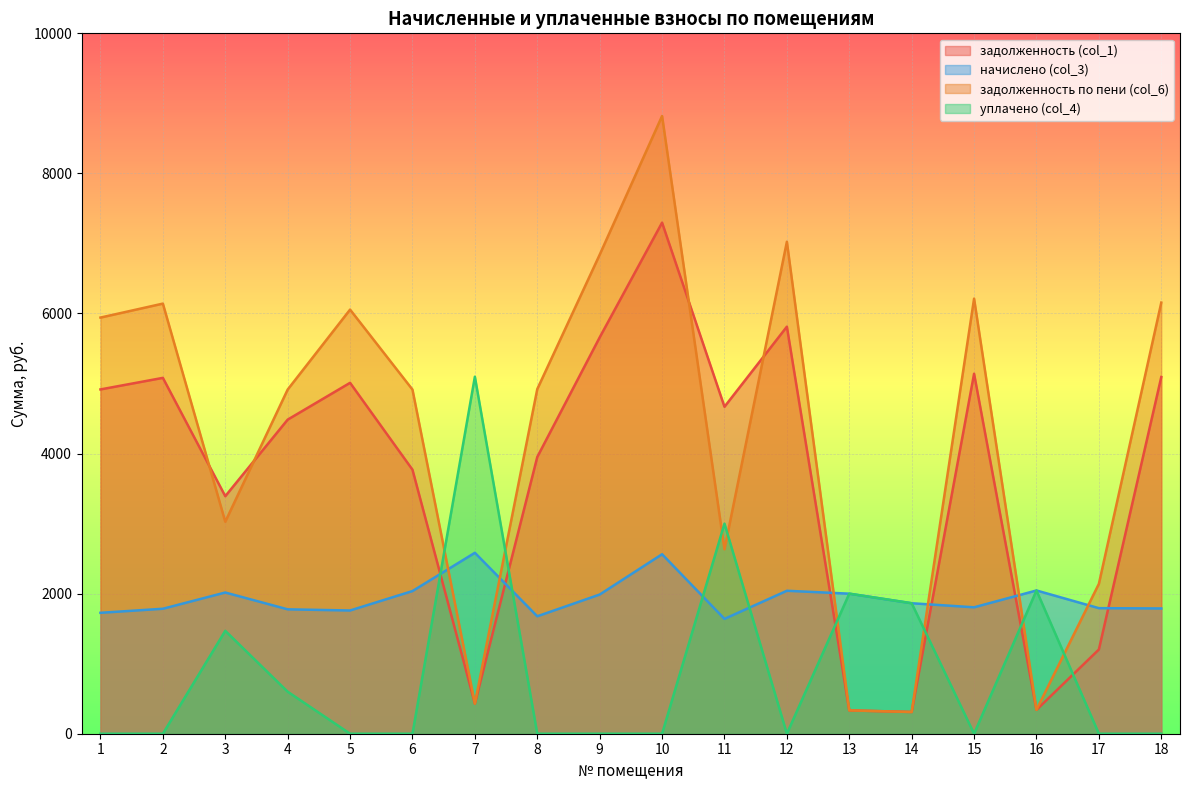

At how many categories does at least one series exceed 3580?

13